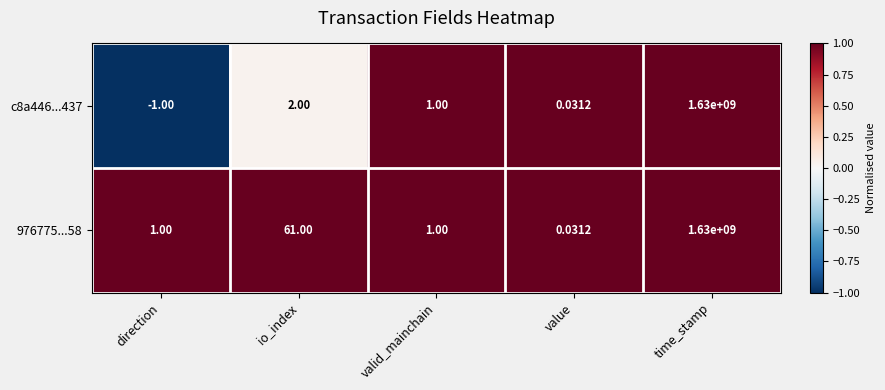

How many distinct data groups are displayed?

2